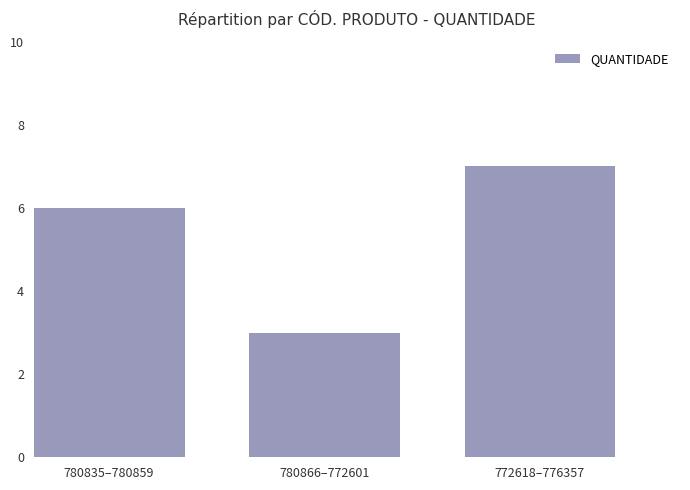

What value does the data have at 772618–776357?

7